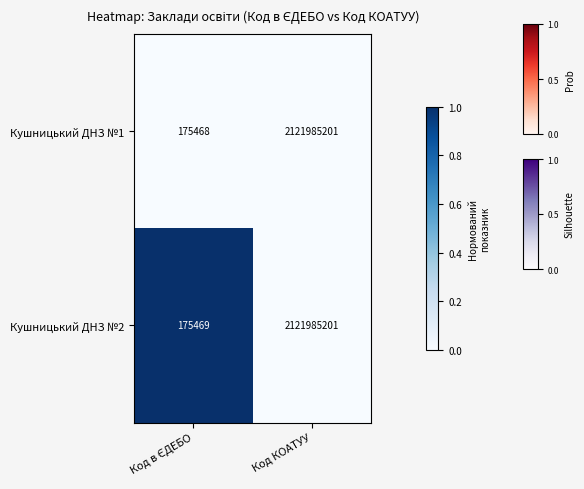

What is the sum of all Кушницький ДНЗ №2 values?

2122160670